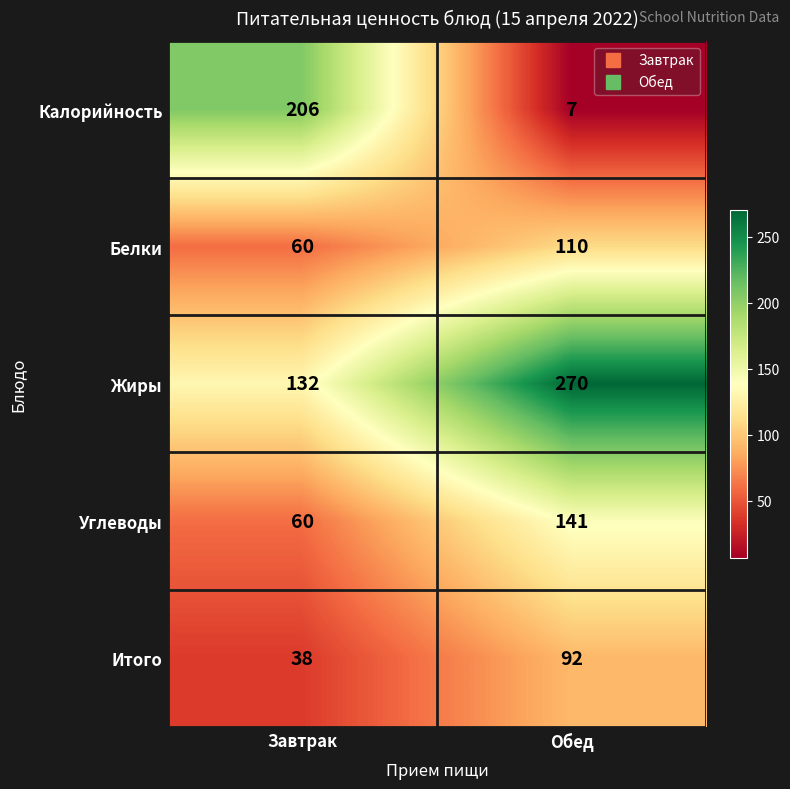

Reading left to right, what are all the values shown in this chart?

Калорийность: Завтрак=206	Обед=7
Белки: Завтрак=60	Обед=110
Жиры: Завтрак=132	Обед=270
Углеводы: Завтрак=60	Обед=141
Итого: Завтрак=38	Обед=92